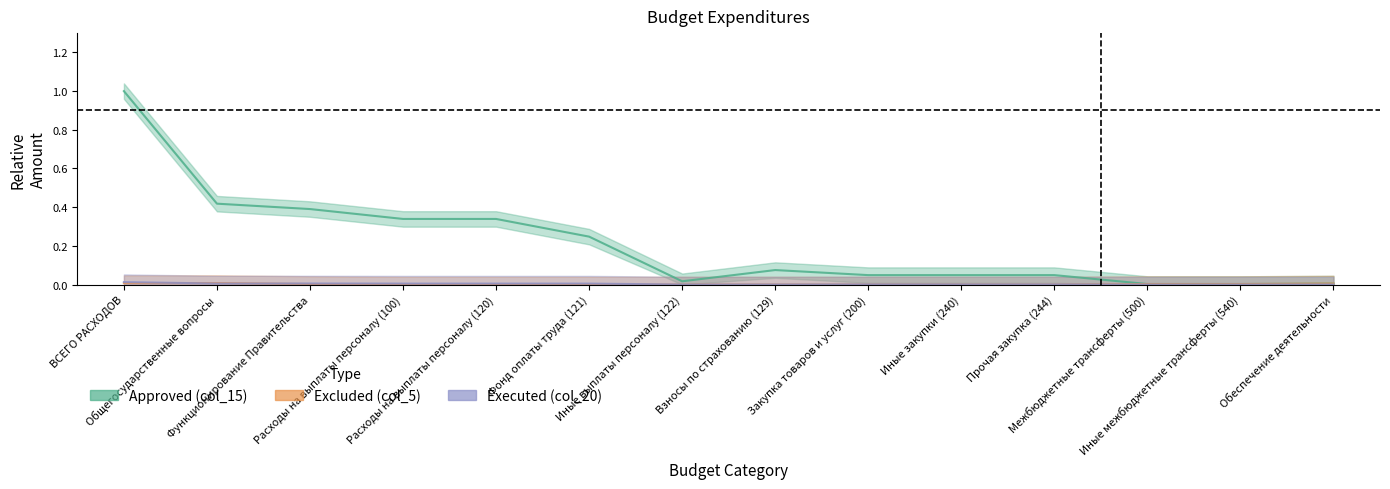

Where do Excluded (col_5) and Executed (col_20) first cross each other?

ВСЕГО РАСХОДОВ and Общегосударственные вопросы